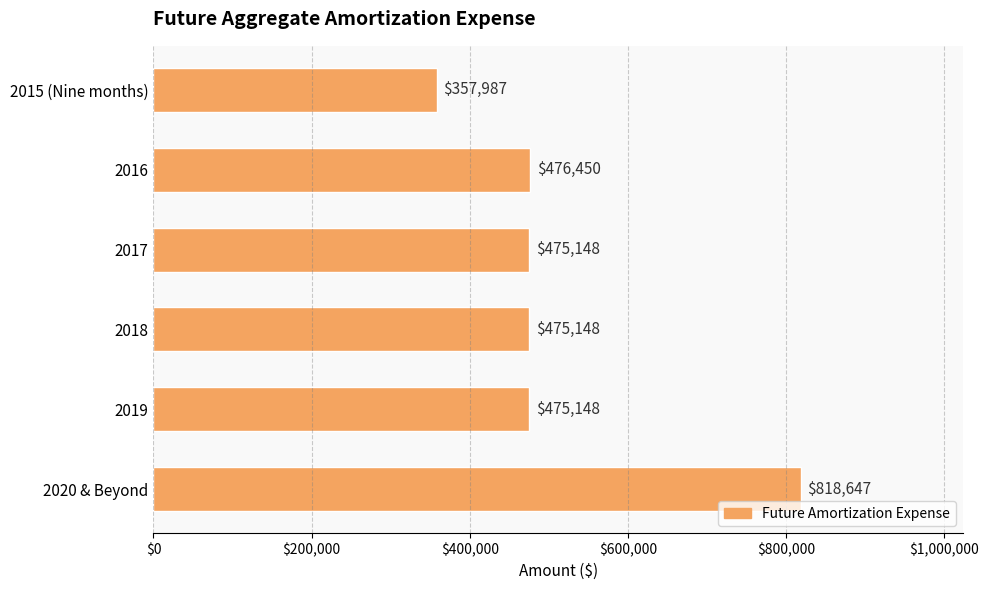

What is the maximum value shown in the chart?

818647